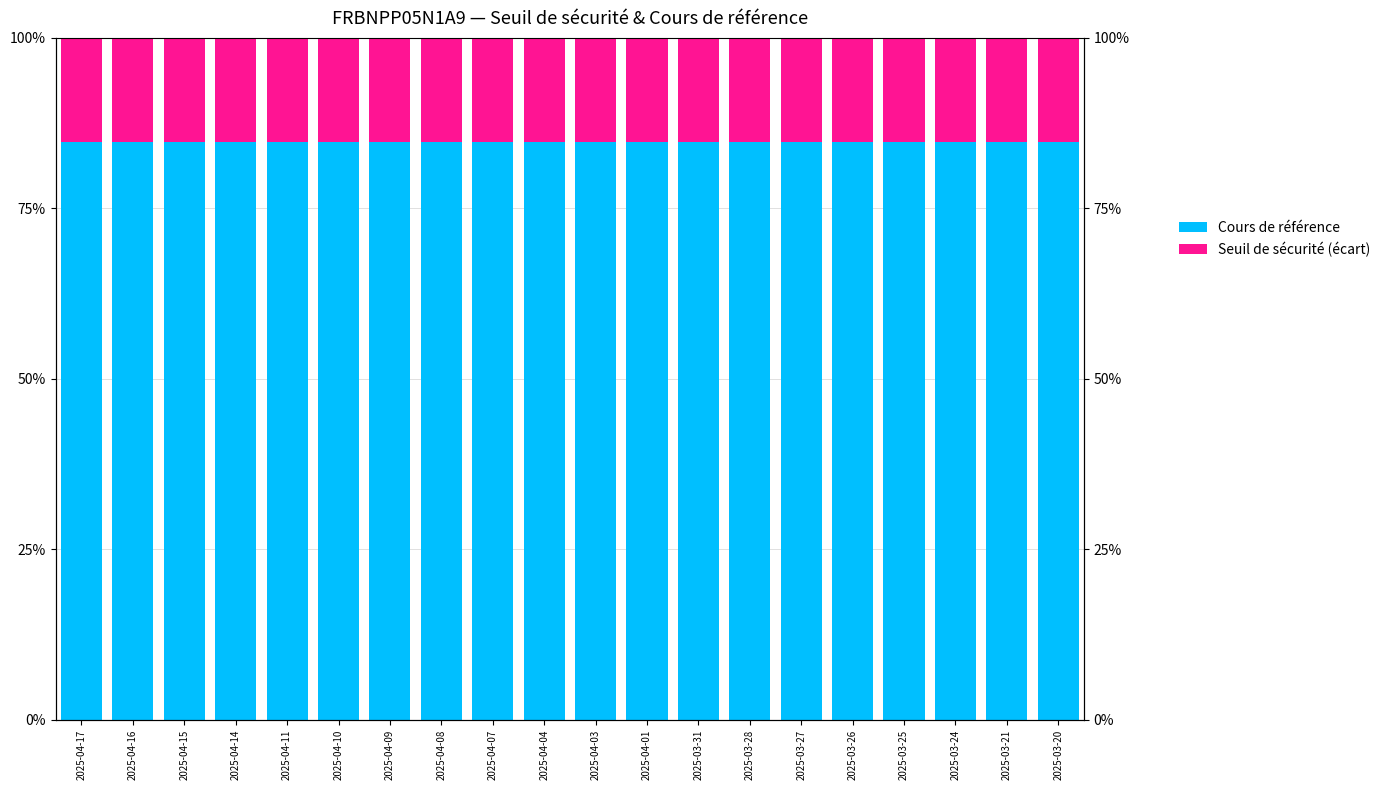

Which has a higher value, 2025-04-09 or 2025-03-31?

2025-03-31